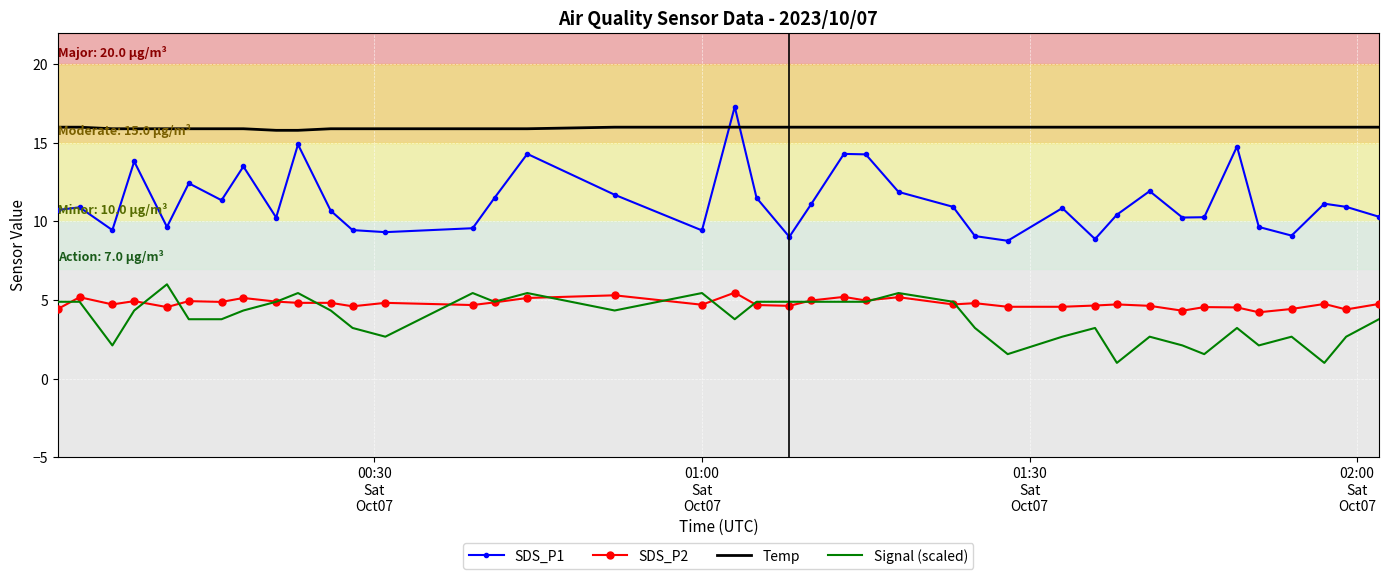

True or false: SDS_P1 and SDS_P2 cross at least once.

False